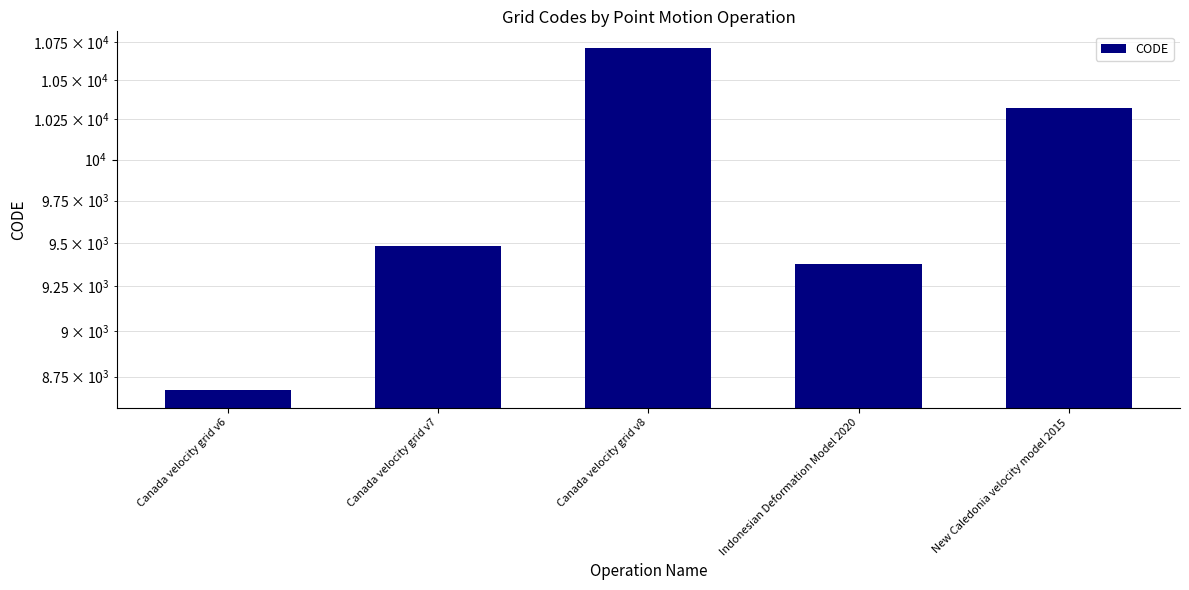

What position from the right is Indonesian Deformation Model 2020?

2